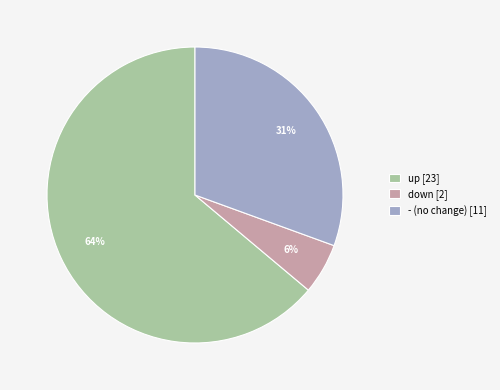

Which category accounts for the majority?

up